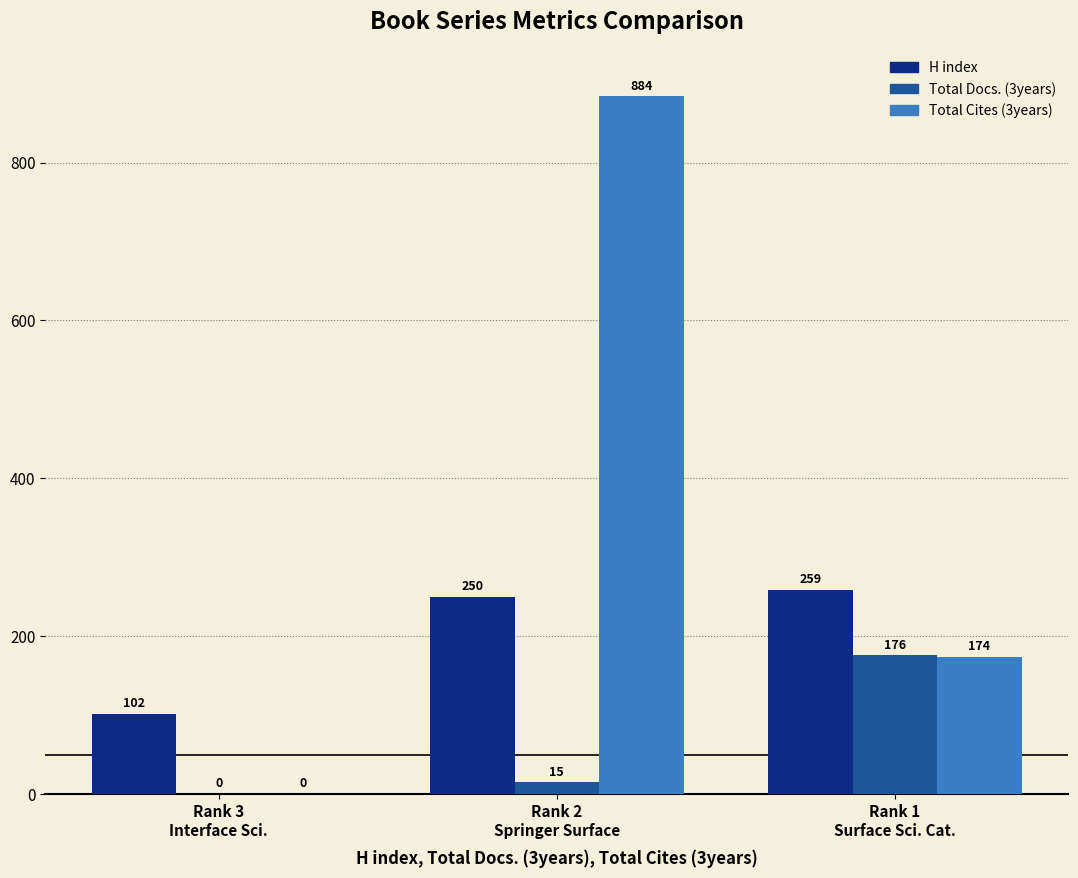

Reading right to left, what are all the values shown in this chart?

H index: 259	250	102
Total Docs. (3years): 176	15	0
Total Cites (3years): 174	884	0